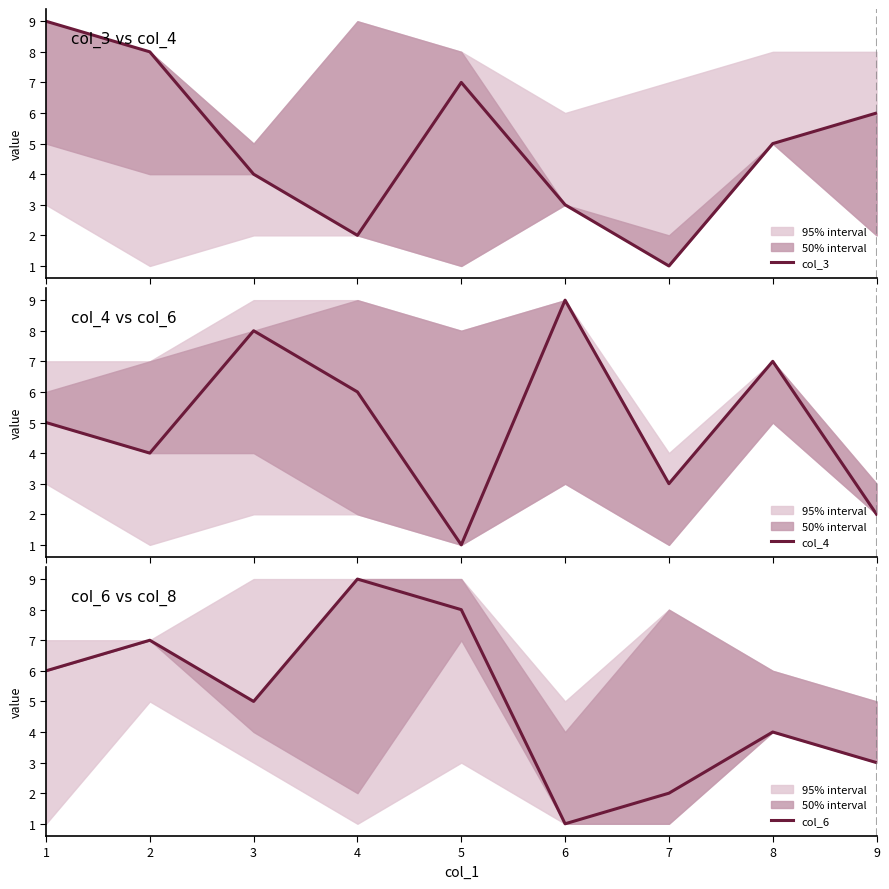

What is the sum of all col_3 values?

45